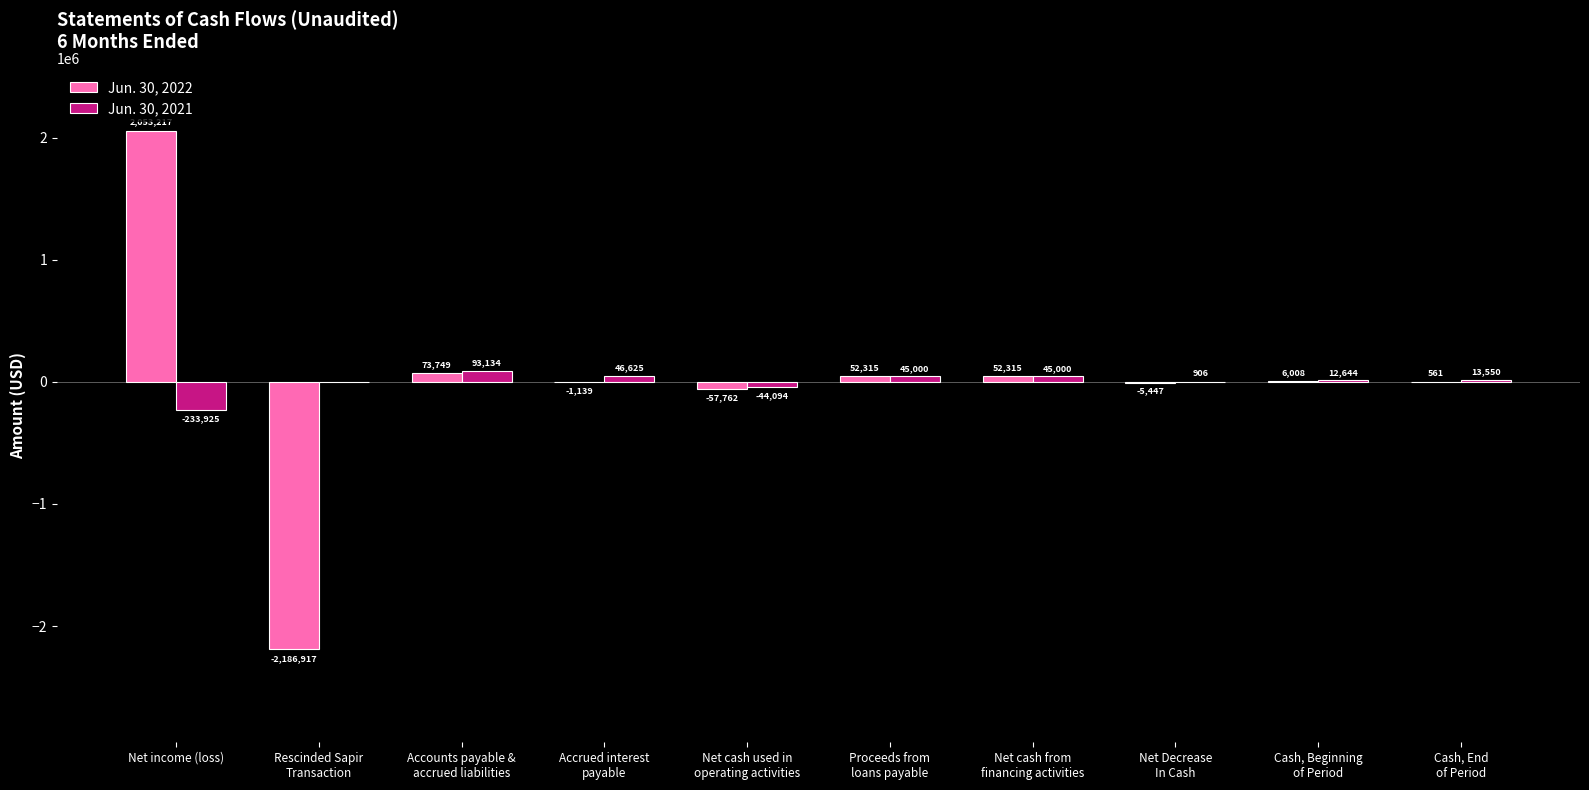

What is the sum of all Jun. 30, 2021 values?

-21160